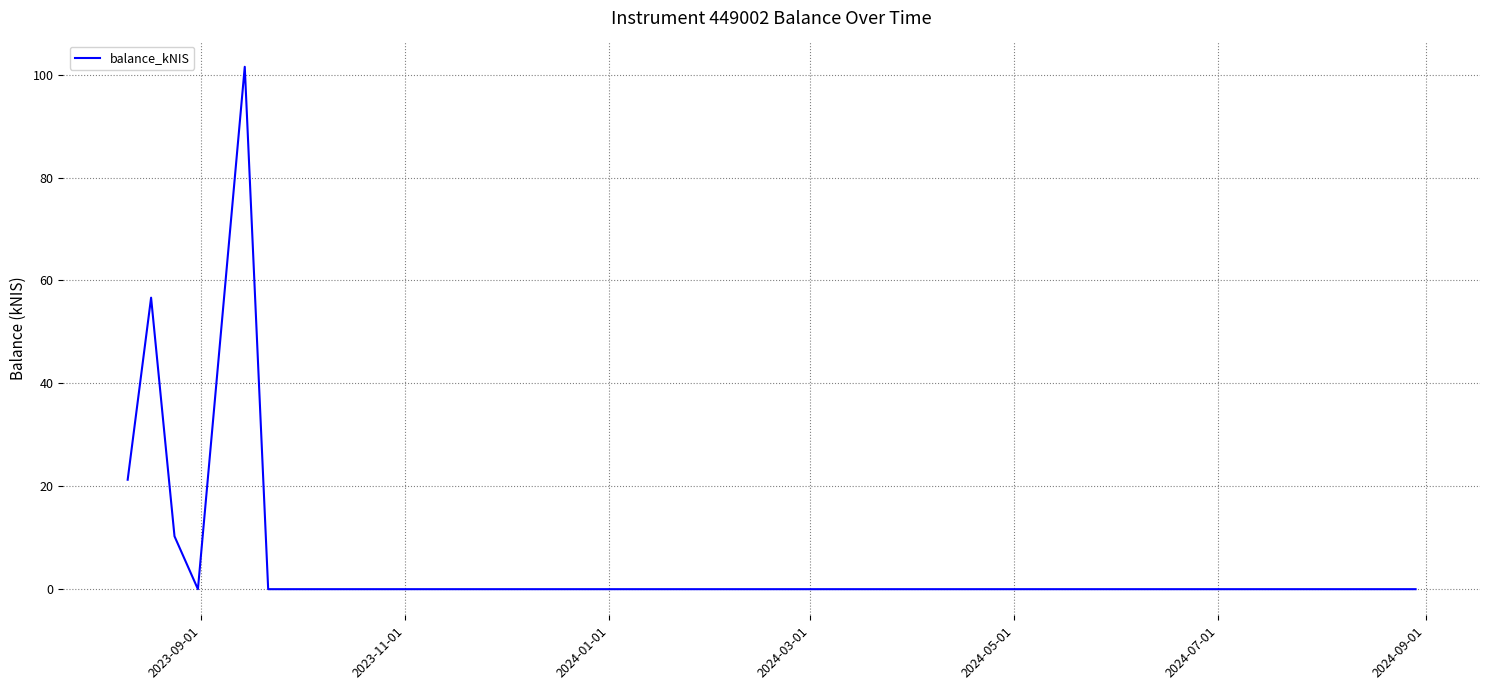

How many lines are shown in the chart?

1